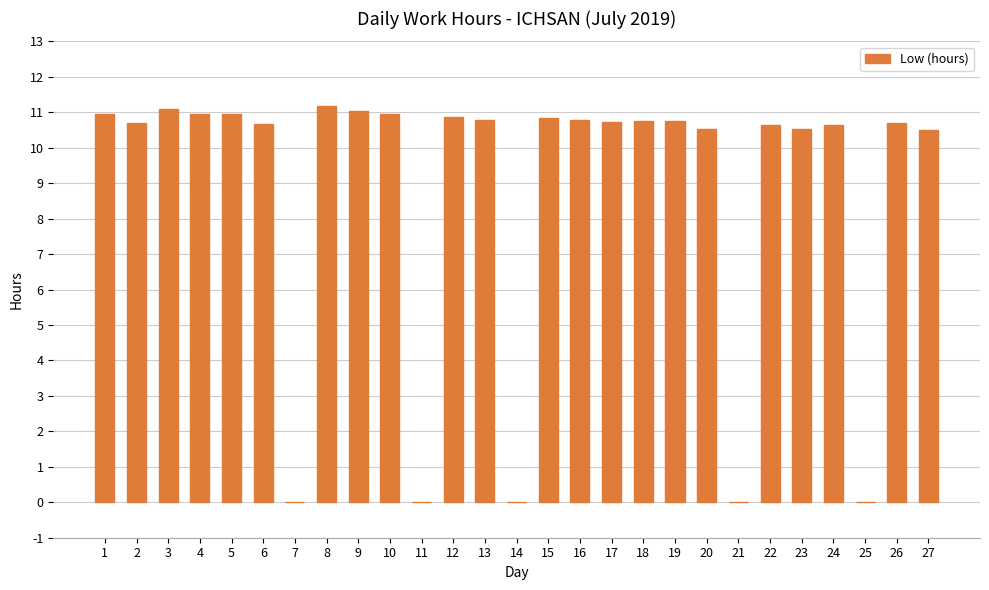

What is the maximum value shown in the chart?

11.2